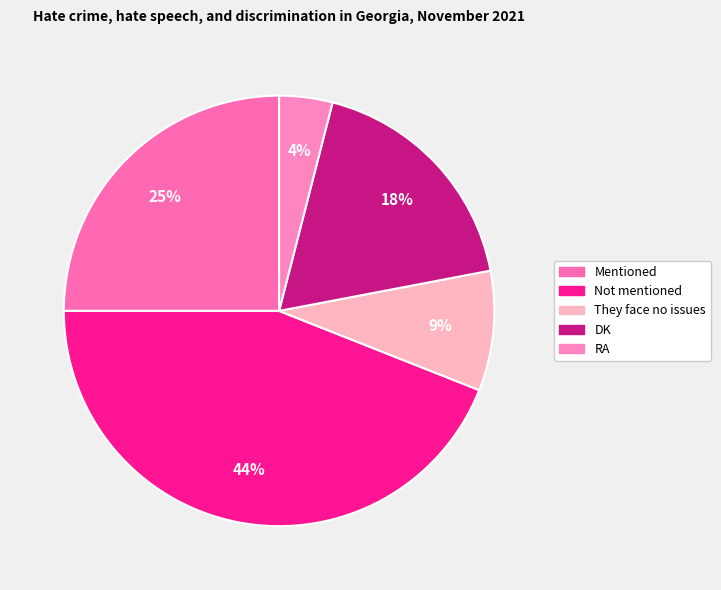

What is the largest slice in the pie chart?

Not mentioned